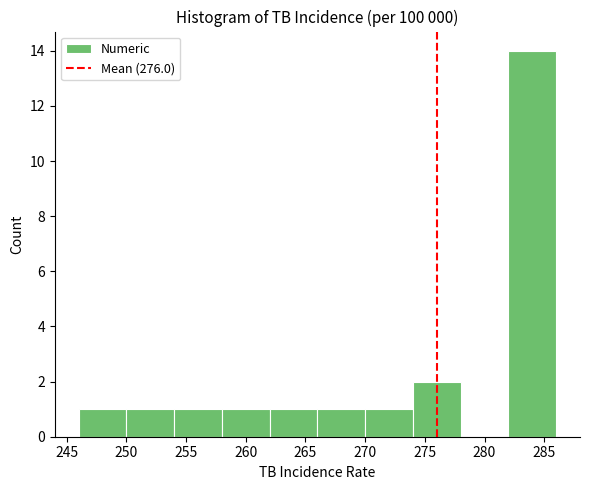

What is the height of the bar covering 282 to 286 on the x-axis? The values are not printed on the chart, so give them approximately, as read against the axis.

14